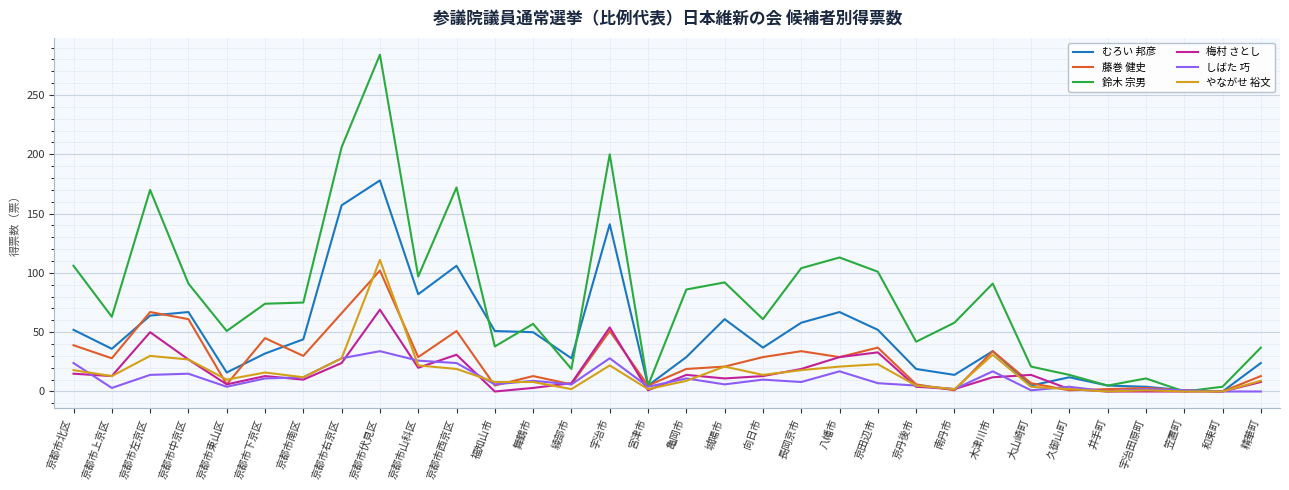

True or false: 梅村 さとし has a value of 0 at 和束町.

True